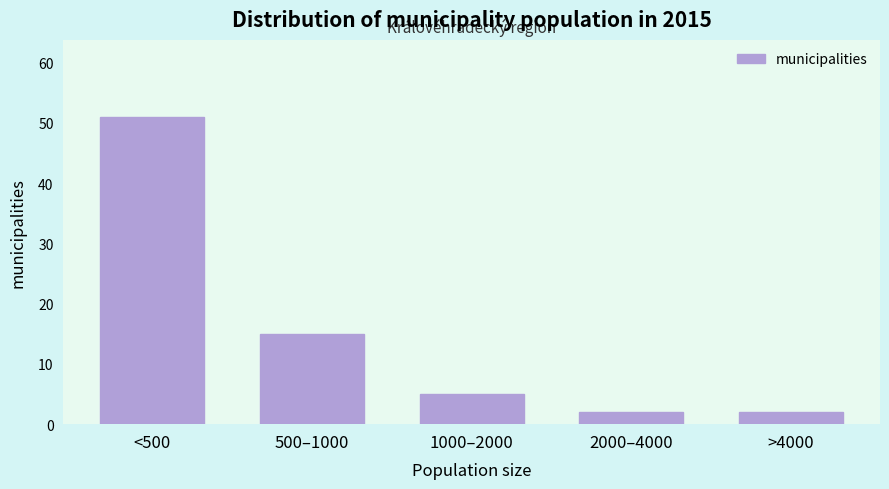

Reading left to right, what are all the values shown in this chart?

51	15	5	2	2